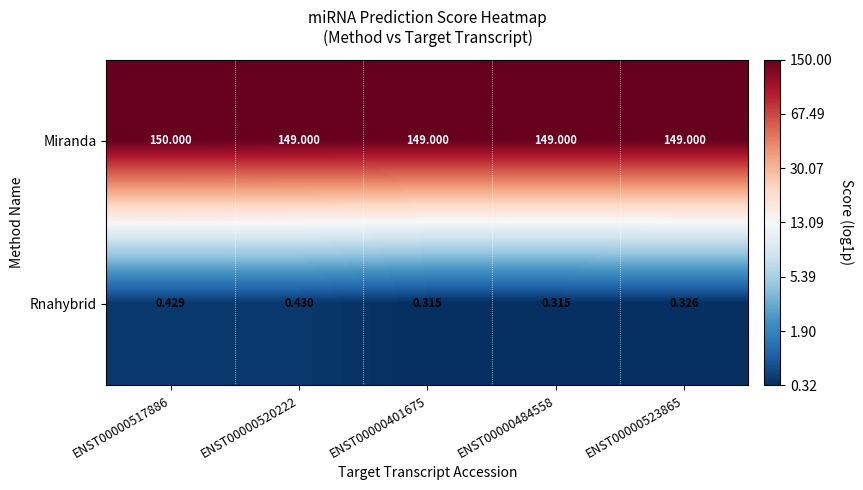

Which series has the widest spread of values?

Miranda